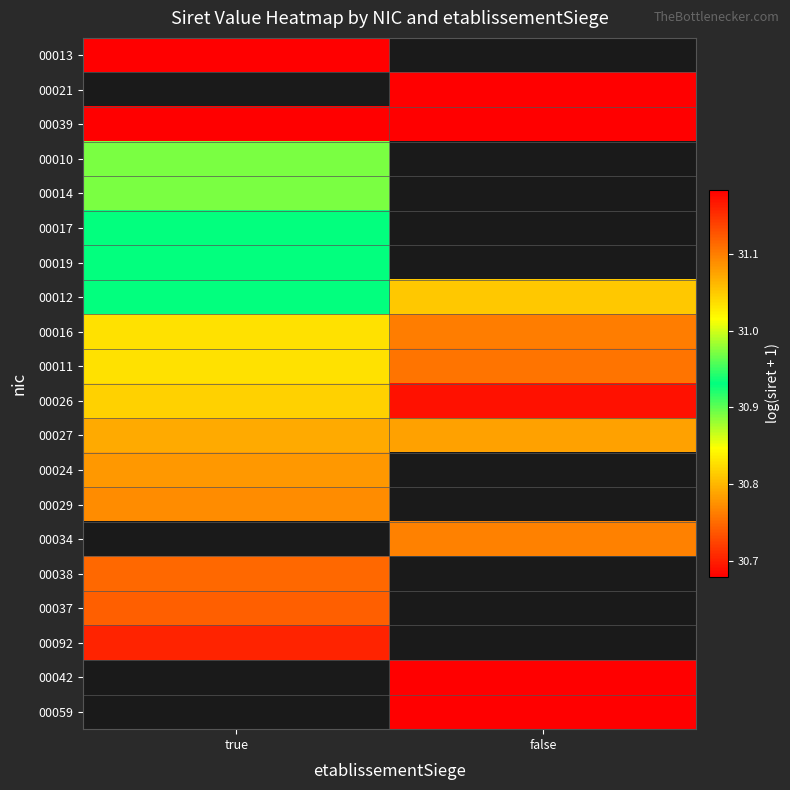

At which category is the sum across all series the highest?

true